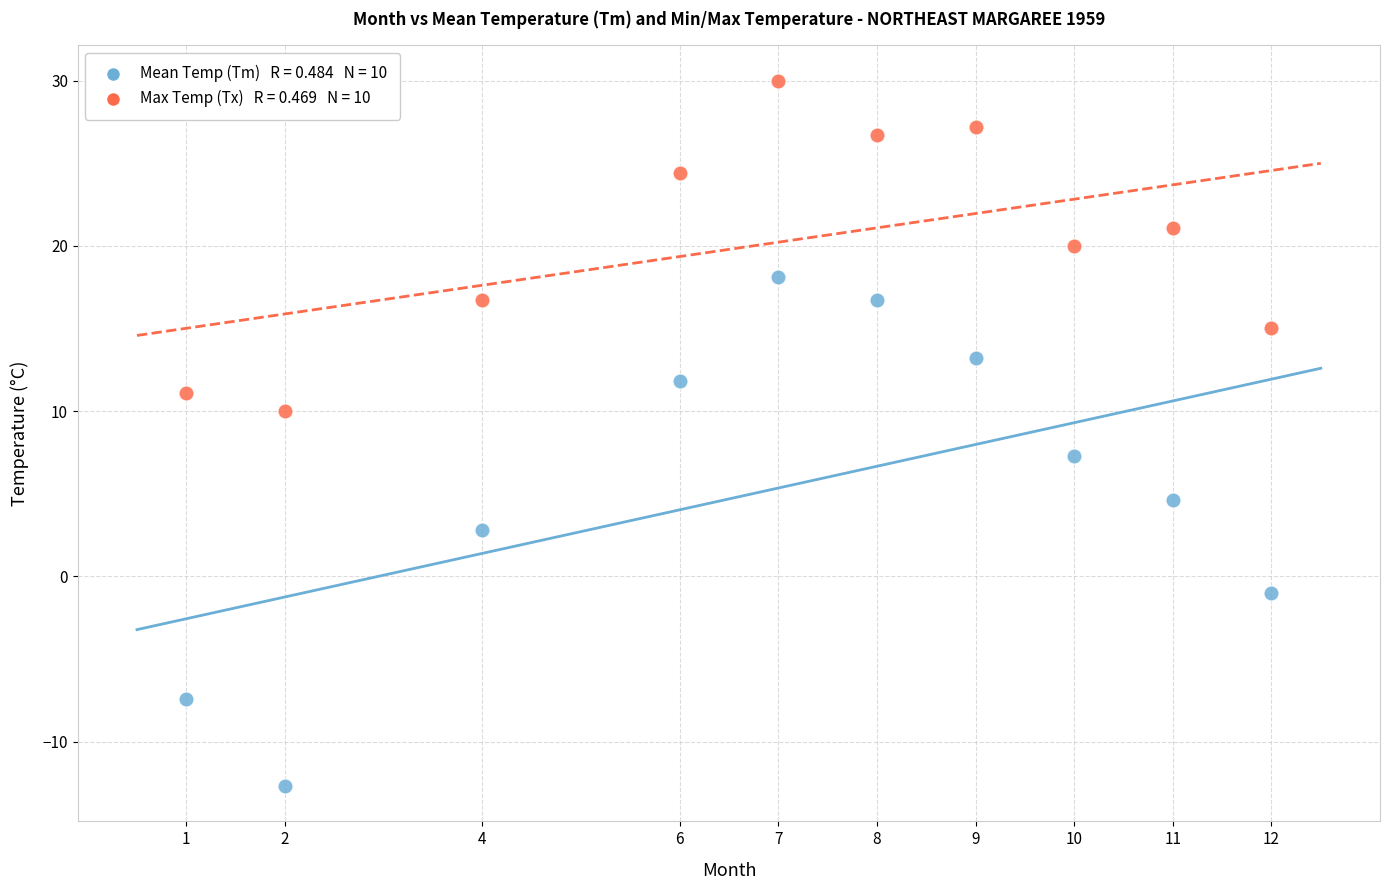

Across all series, what Y value is closest to 8?

7.3